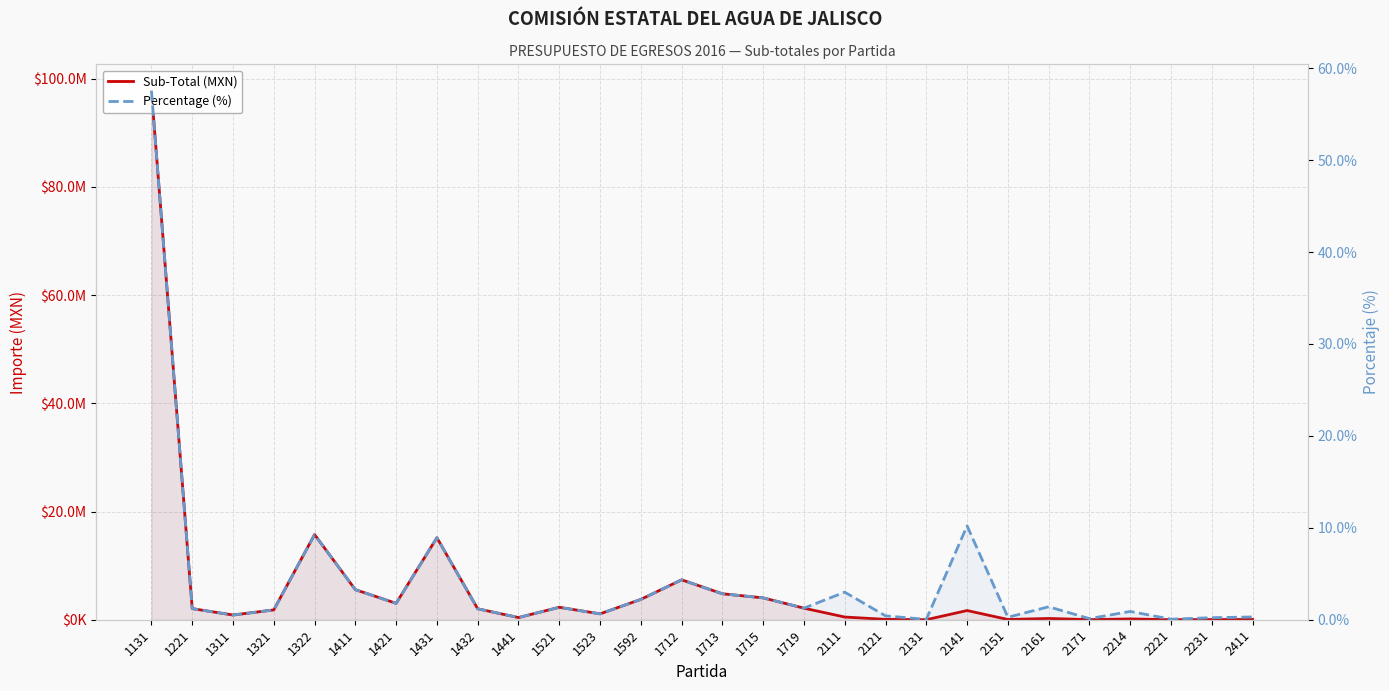

Where does the Sub-Total (MXN) series first go above 1812296?

1131